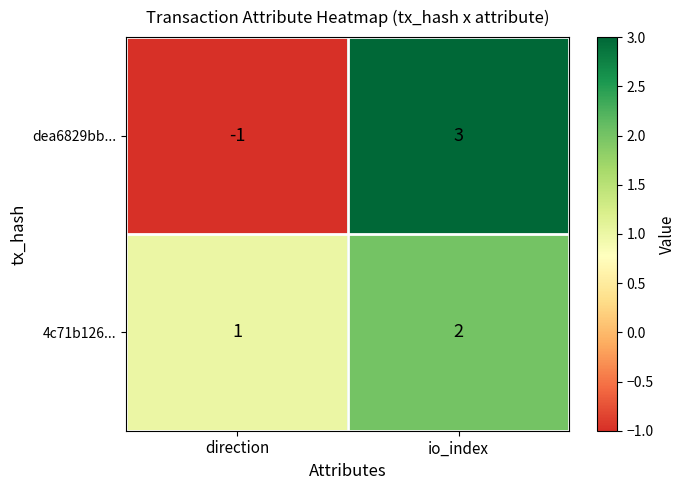

At which category is the sum across all series the highest?

io_index